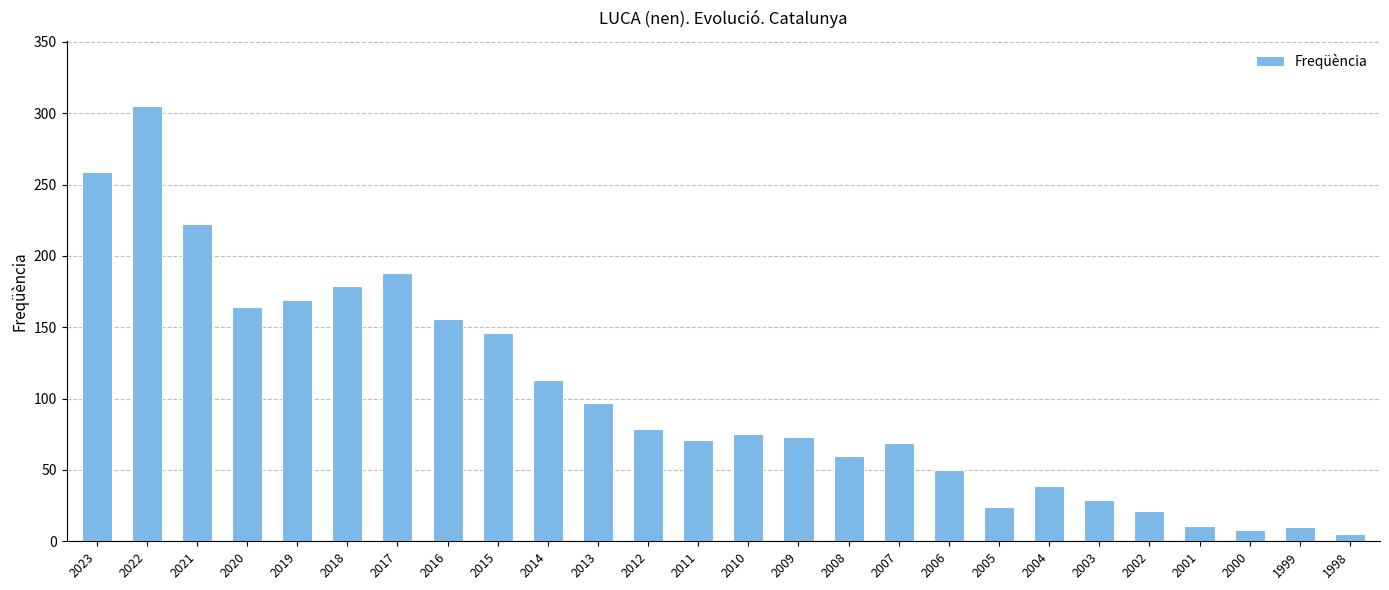

What is the value of the 3rd bar from the left?

222